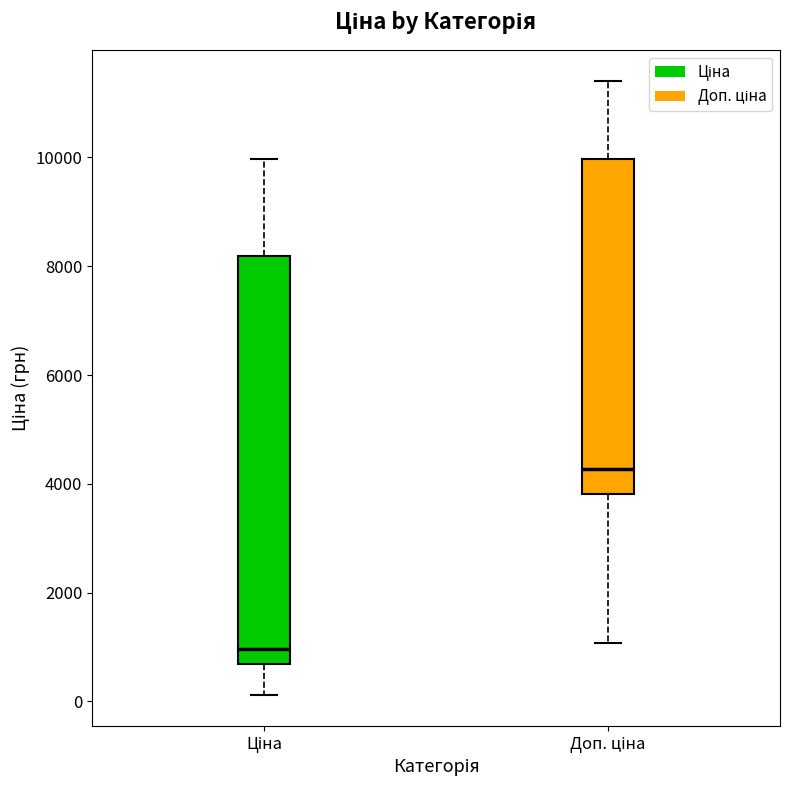

Reading left to right, transcribe this box plot: for each box, give where its median line is, the range the box spans, and where its two whiskers end, as read against the y-axis. The values are not printed on the chart, so give them approximately, as read against the axis.

Ціна: median 1000, box 600 to 8200, whiskers 200 to 10000
Доп. ціна: median 4200, box 3800 to 10000, whiskers 1000 to 11400